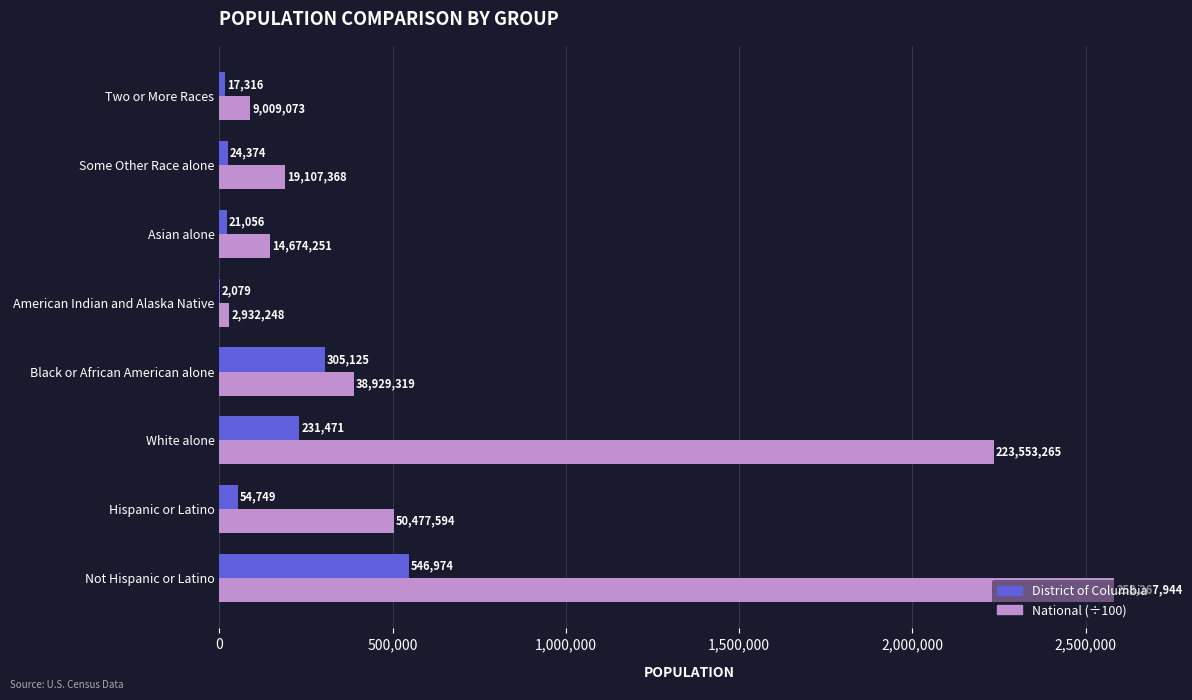

Is it true that National (÷100) equals 586430.2 at White alone?

False